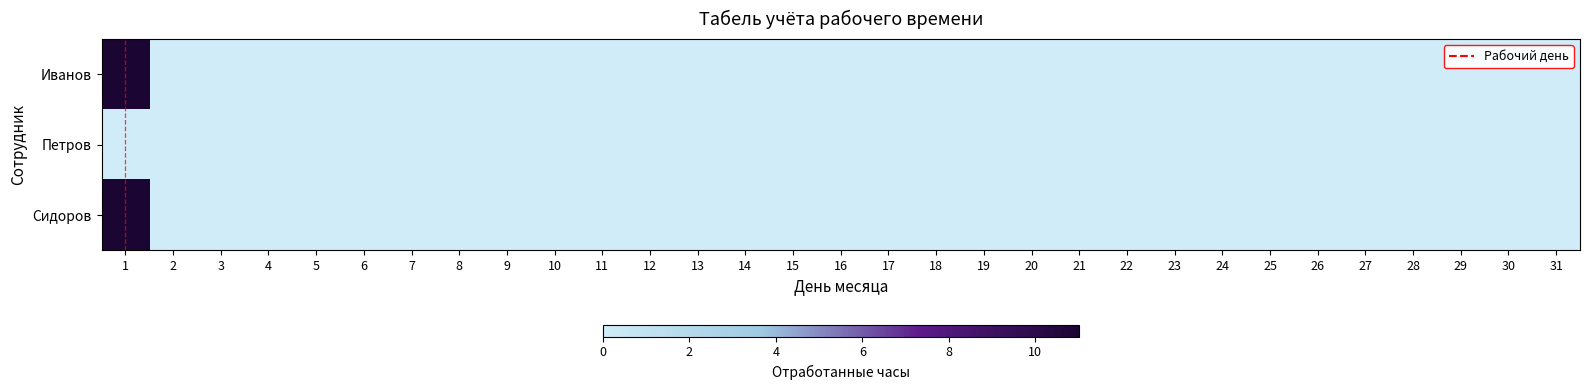

Rank the series by their maximum value, from highest to lowest.

Иванов, Сидоров, Петров